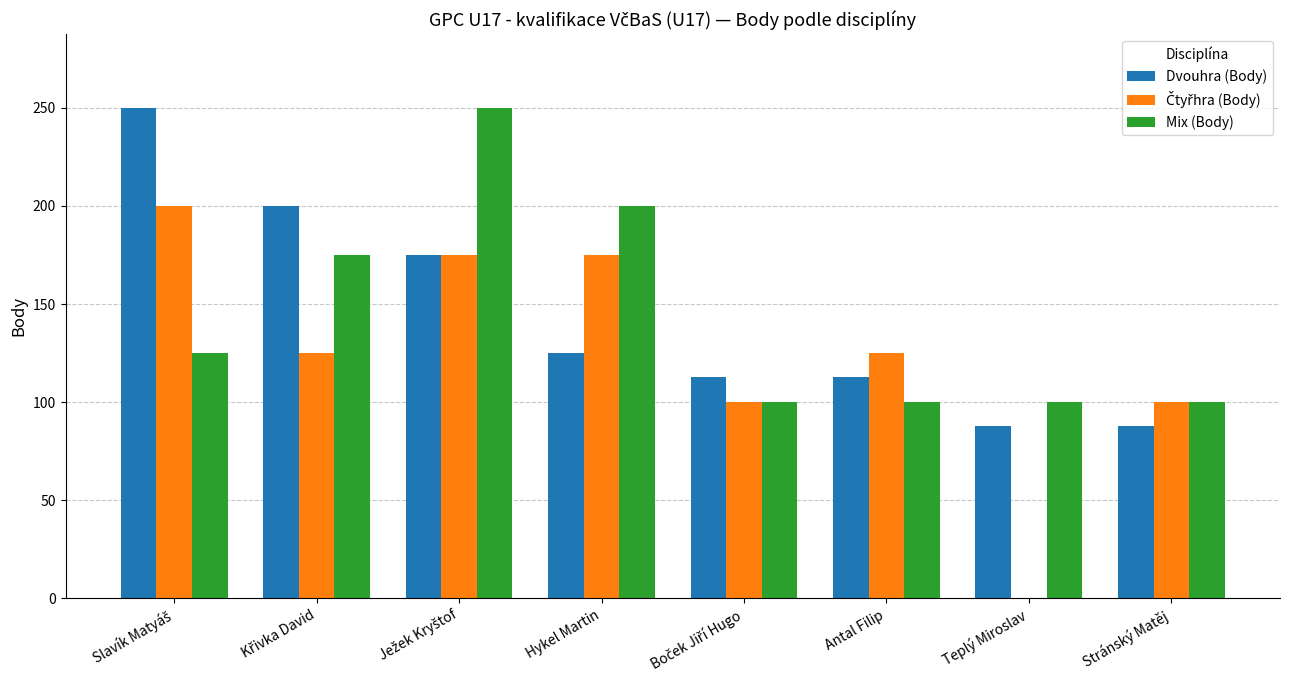

What is the spread (max minus min) of values at Hykel Martin?

75